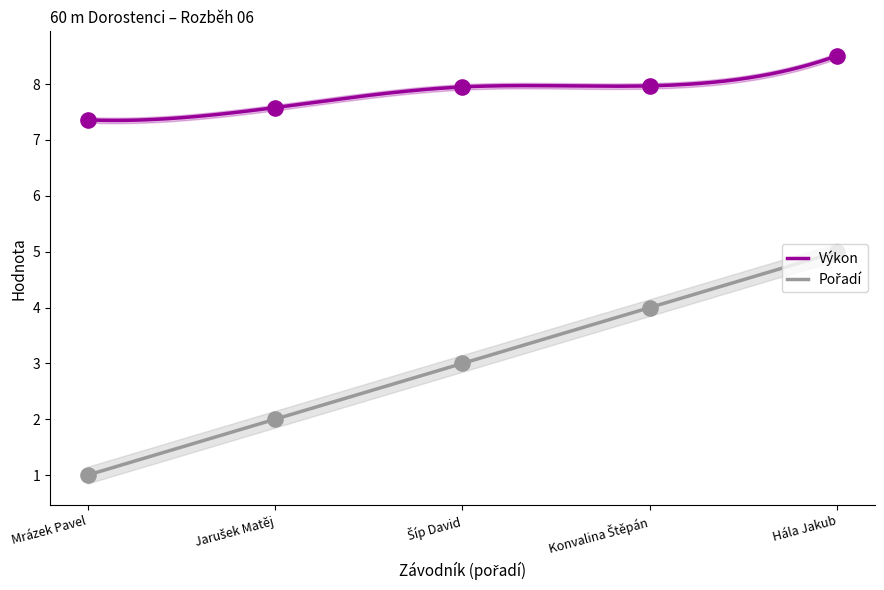

What are all the series names shown in the legend?

Výkon, Pořadí